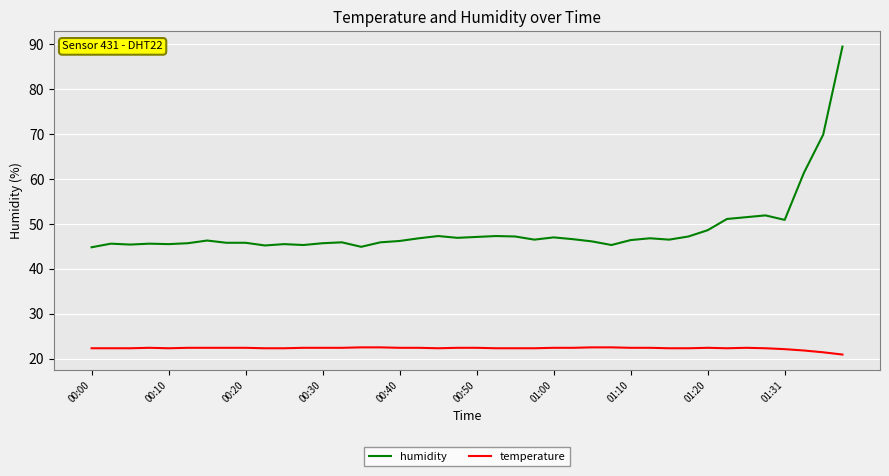

Which series has the largest total across all categories?

humidity